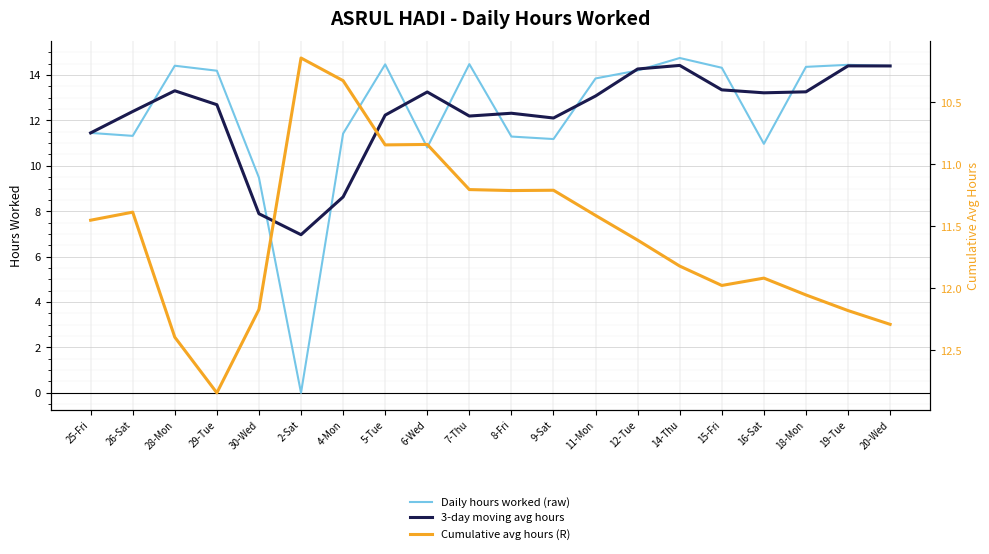

In Cumulative avg hours (R), how many points are lower than both neighbors (excluding endpoints)?

5